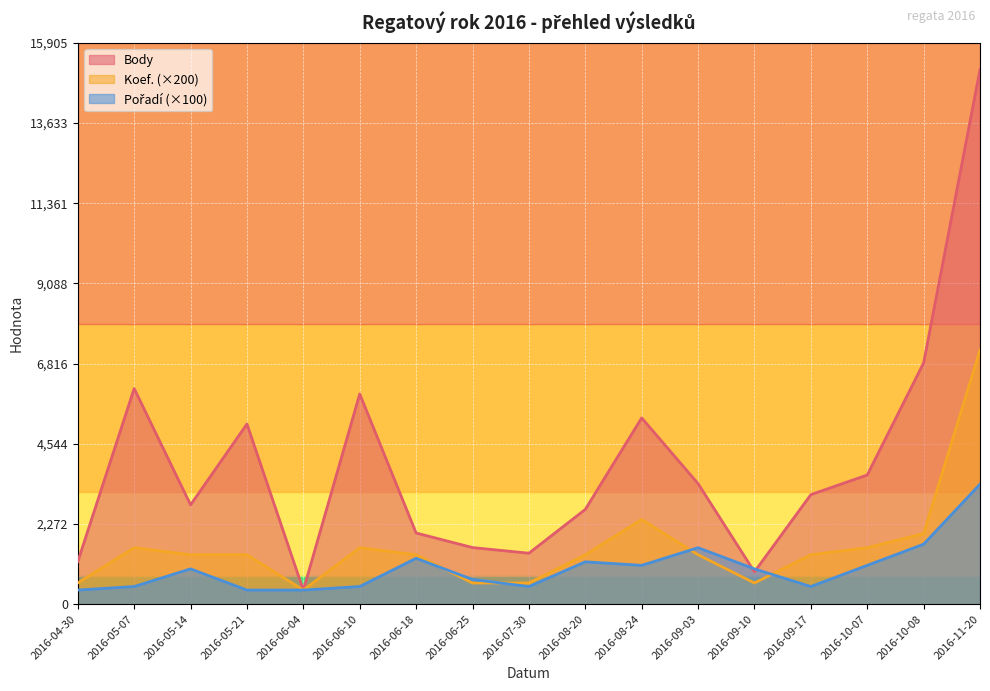

How many values in the Koef. series are below 1400?

5